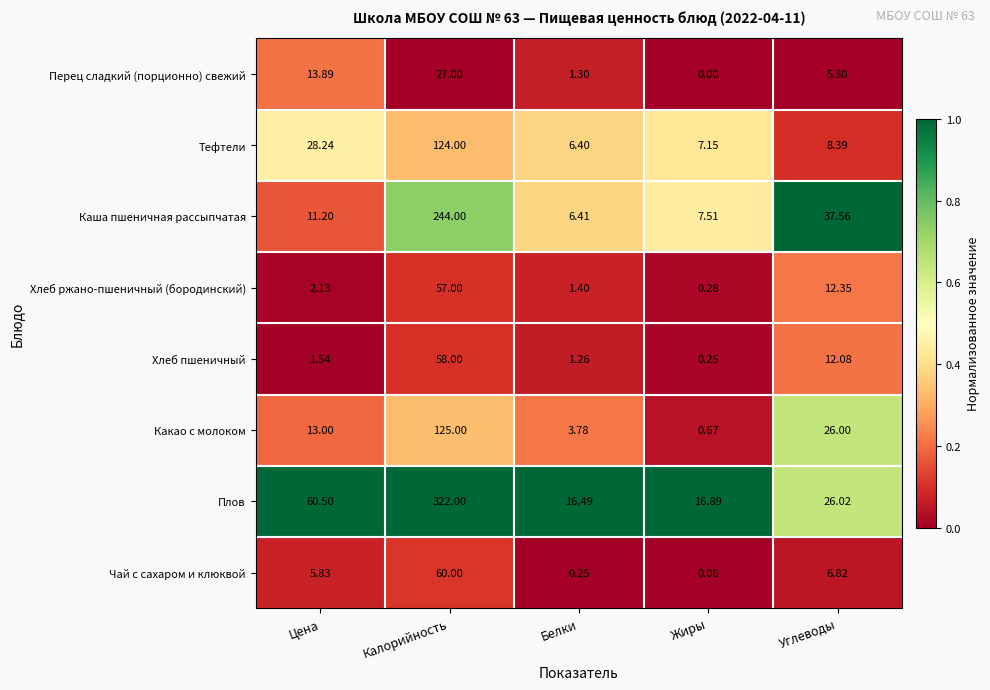

Where does the Плов series first go above 26?

Цена